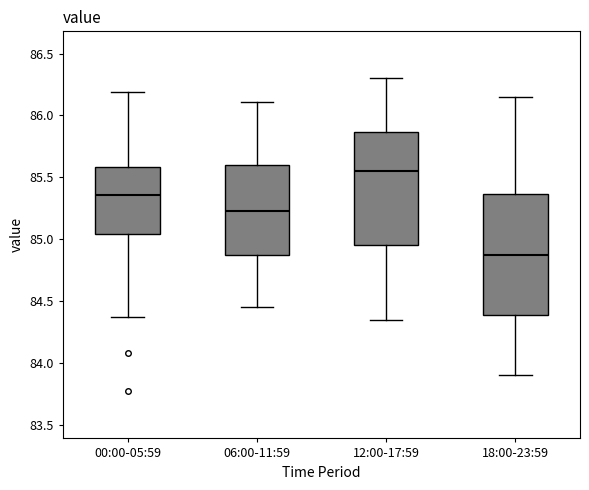

Reading left to right, read every box against the y-axis: the position of its median line, the range the box covers, and the ends of its whiskers. The values are not printed on the chart, so give them approximately, as read against the axis.

00:00-05:59: median 85.35, box 85.05 to 85.60, whiskers 84.35 to 86.20
06:00-11:59: median 85.25, box 84.85 to 85.60, whiskers 84.45 to 86.10
12:00-17:59: median 85.55, box 84.95 to 85.85, whiskers 84.35 to 86.30
18:00-23:59: median 84.90, box 84.40 to 85.35, whiskers 83.90 to 86.15